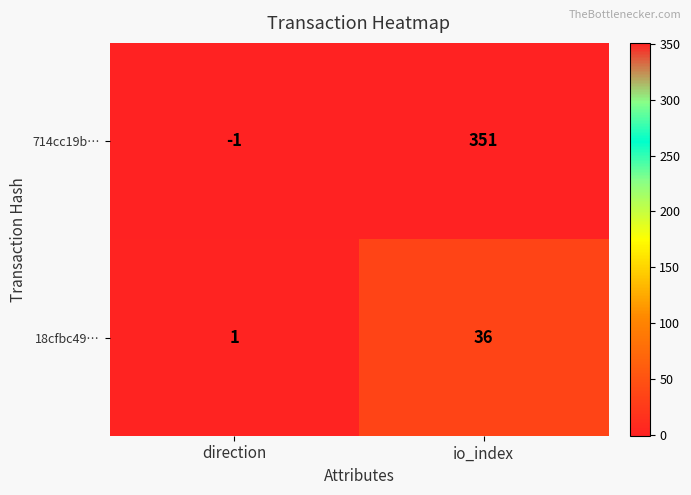

At which category does the chart reach its peak across all series?

io_index